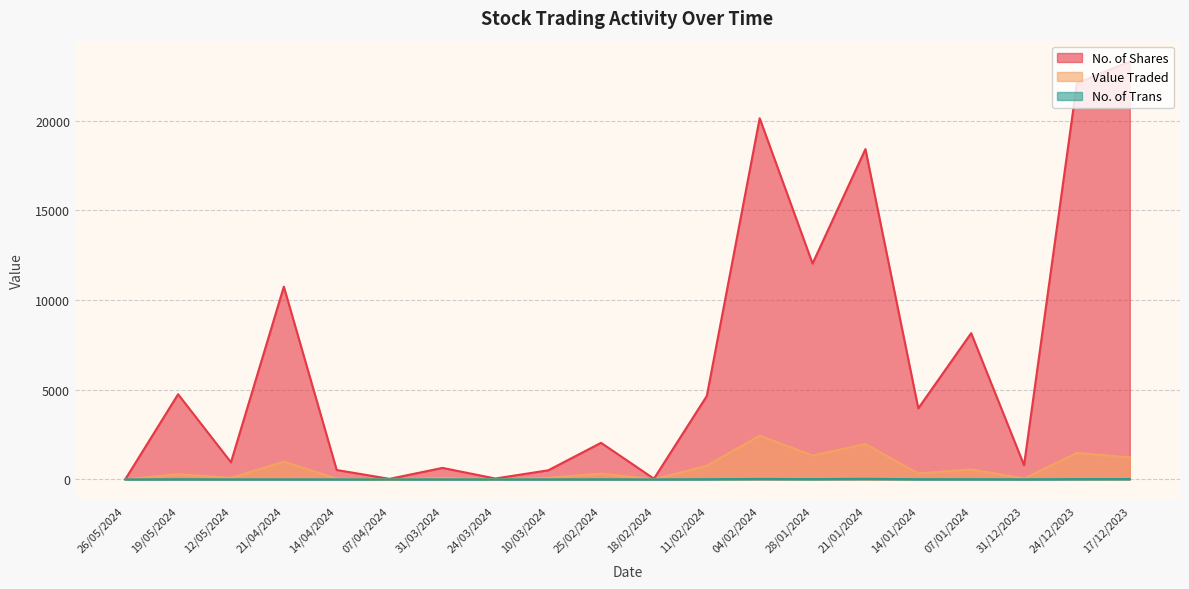

Is the value of No. of Shares at 10/03/2024 greater than the value of Value Traded at 26/05/2024?

Yes